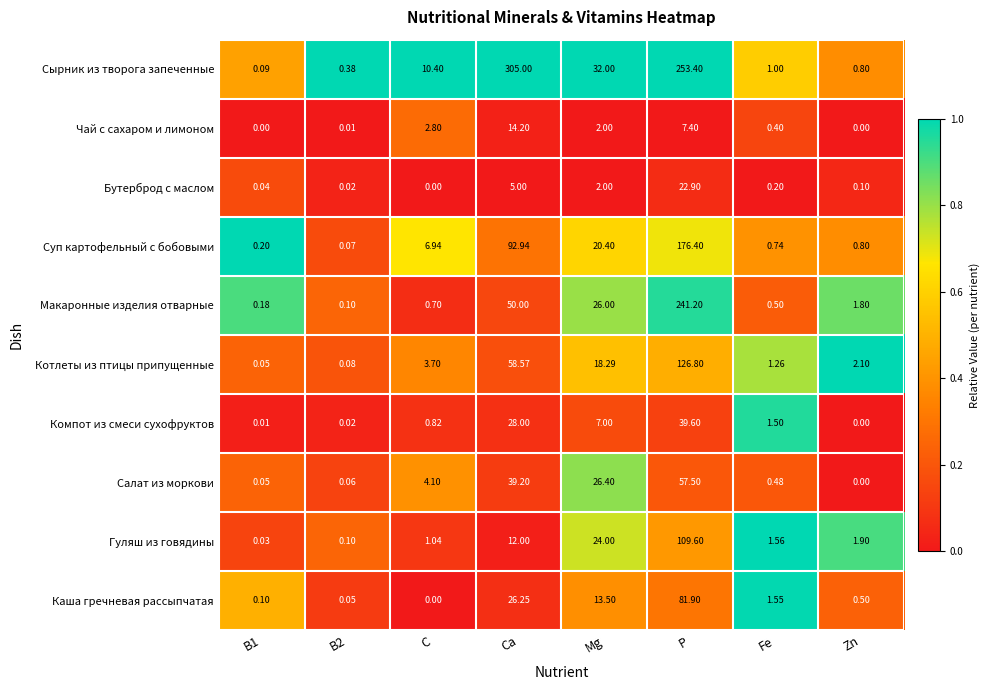

Which series changed the most between Ca and Mg?

Сырник из творога запеченные